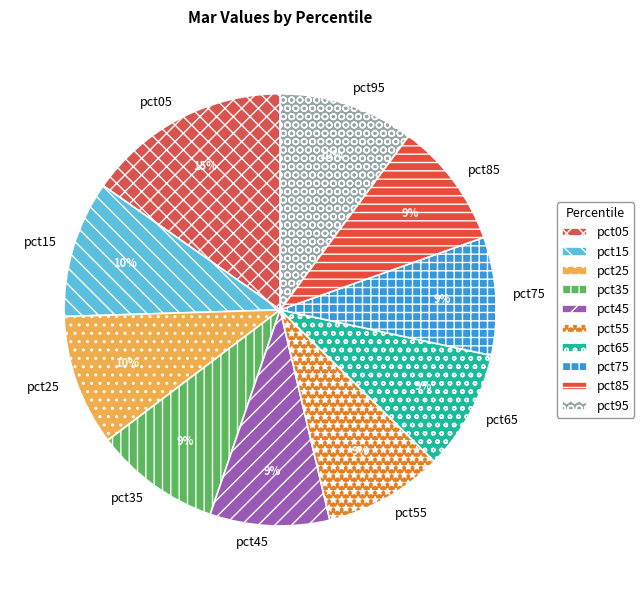

Count the number of slices in the pie.

10